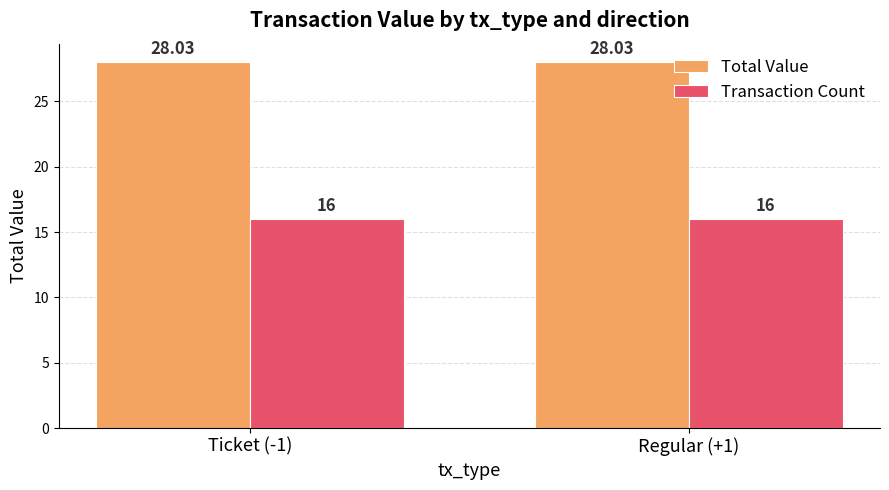

Rank the series by their maximum value, from highest to lowest.

Total Value, Transaction Count